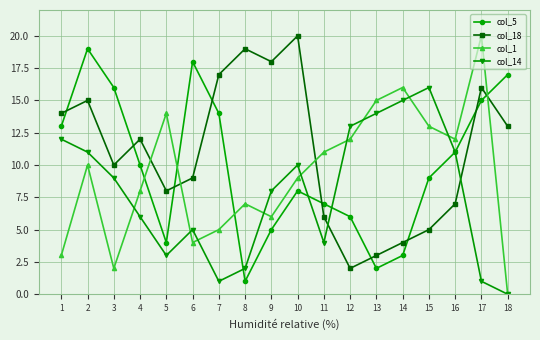

Rank the series by their average value, from lowest to highest.

col_14, col_1, col_5, col_18